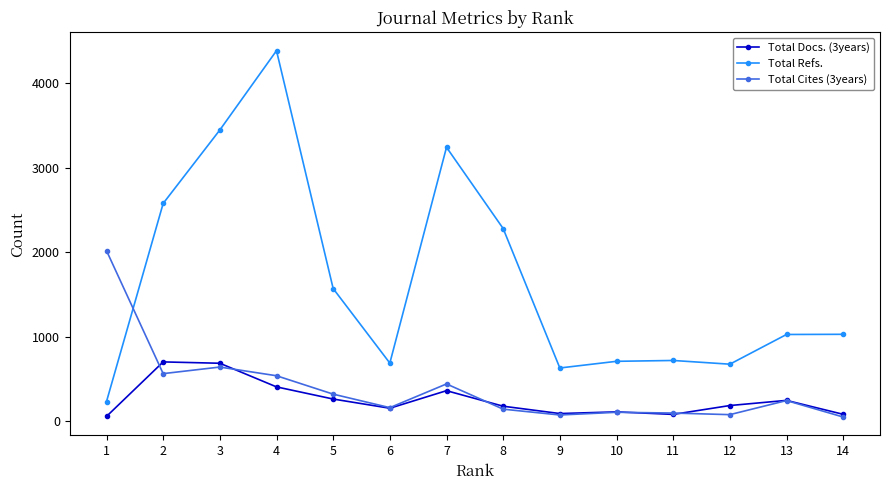

What is the value of the Total Cites (3years) point at the 12th from the left?

74